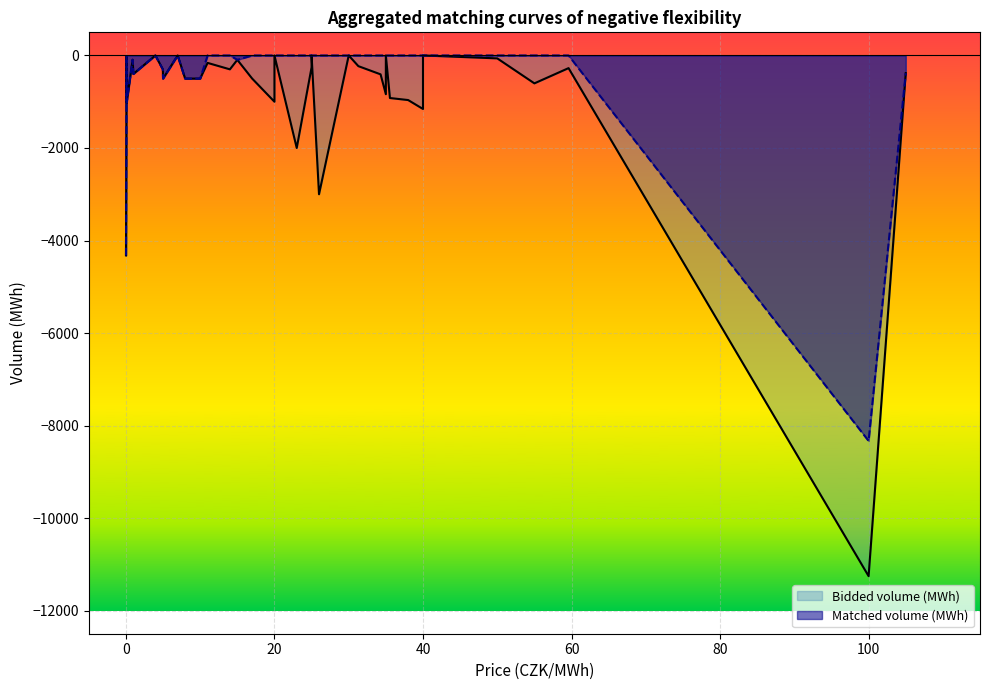

True or false: Matched volume (MWh) and Bidded volume (MWh) intersect in this chart.

False